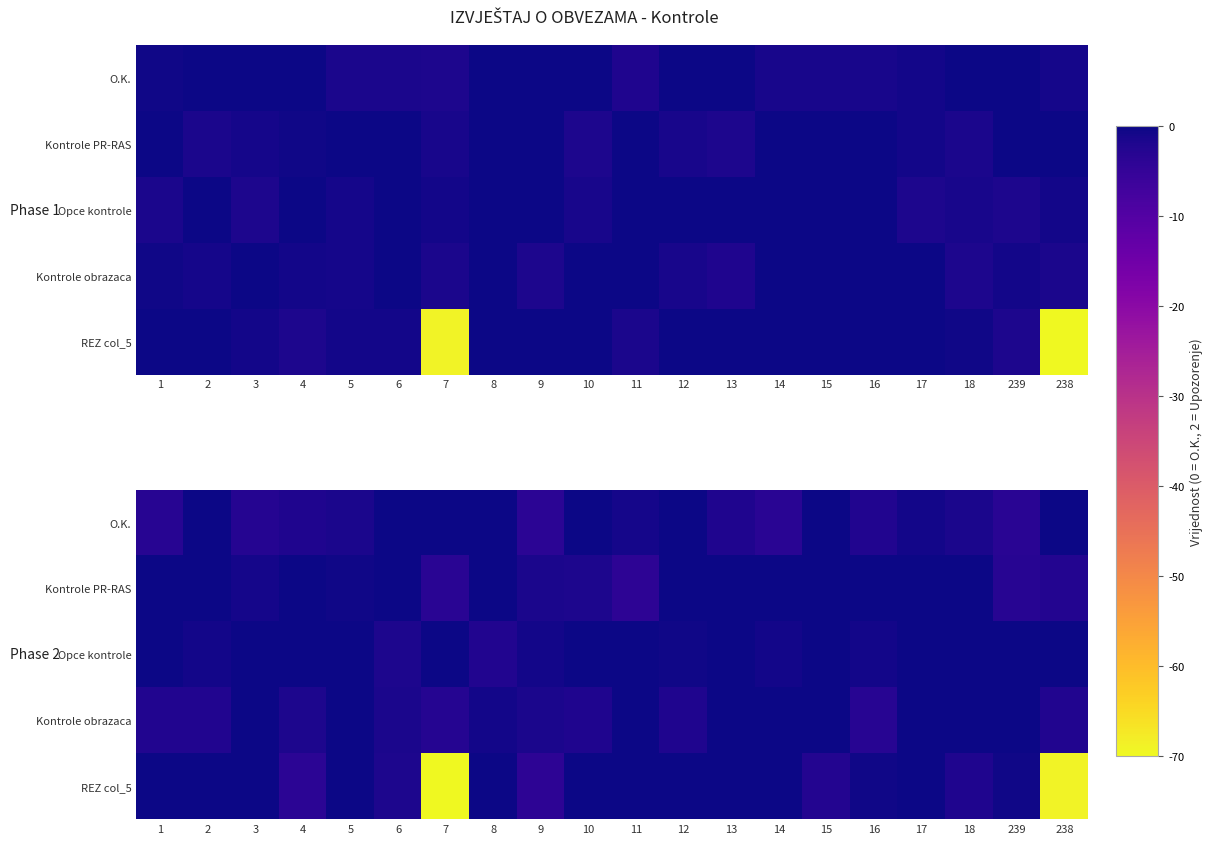

Rank the series by their maximum value, from lowest to highest.

O.K., Kontrole obrazaca, Kontrole PR-RAS, Opce kontrole, REZ col_5